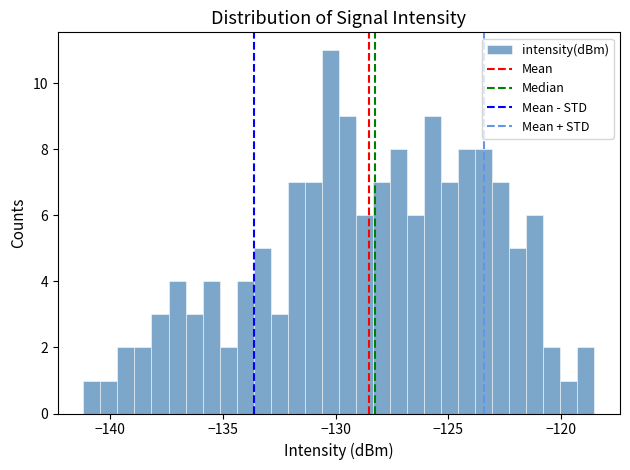

Read against the x-axis, roughly where is the centre of the tallest bar?

-130.0